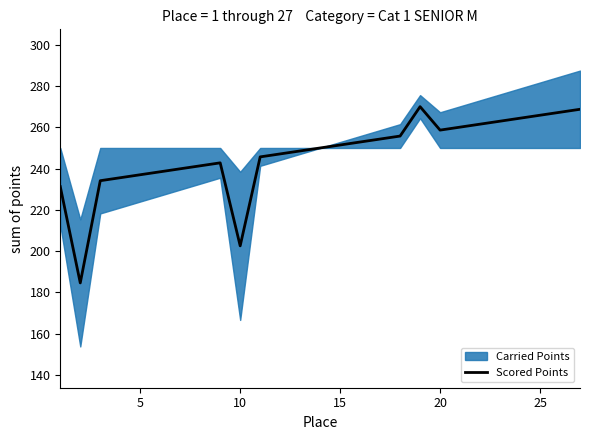

The value of Scored Points at 10 is 43.0. True or false?

False